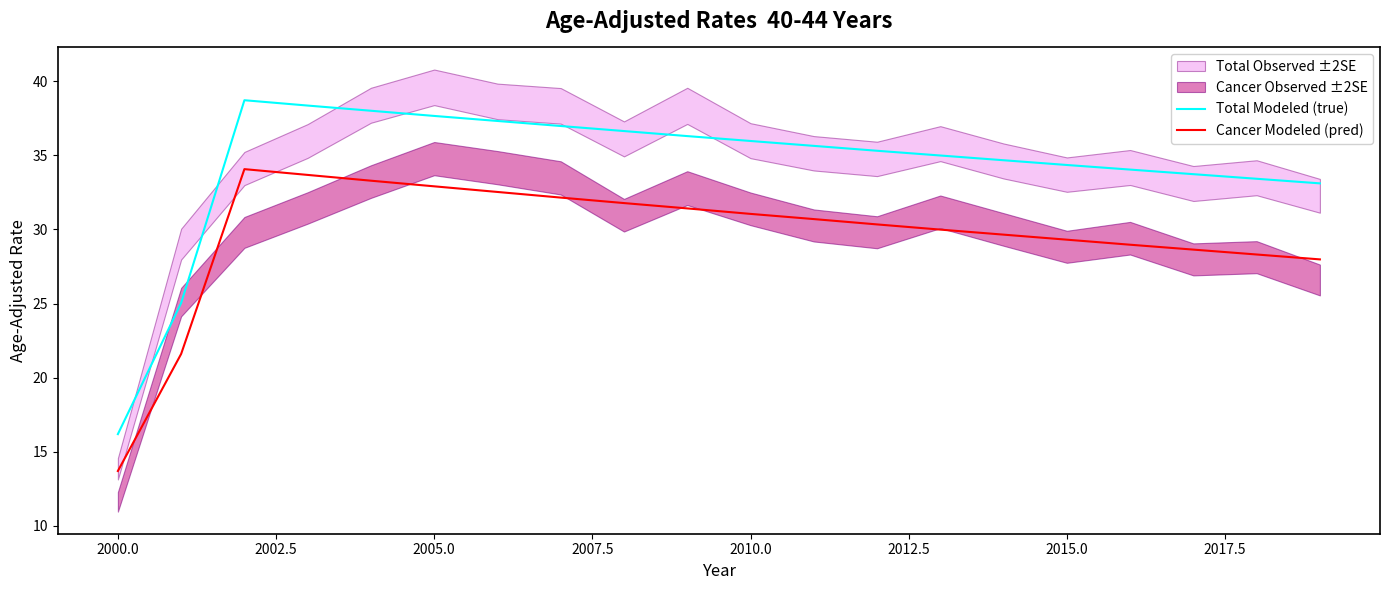

What is the maximum value for Total Modeled (true)?

38.7